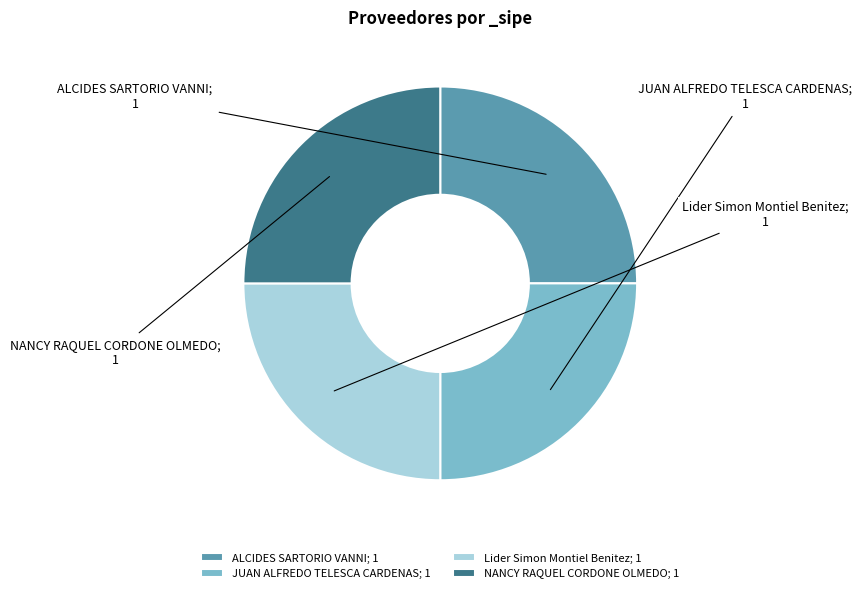

How many segments does this pie chart have?

4